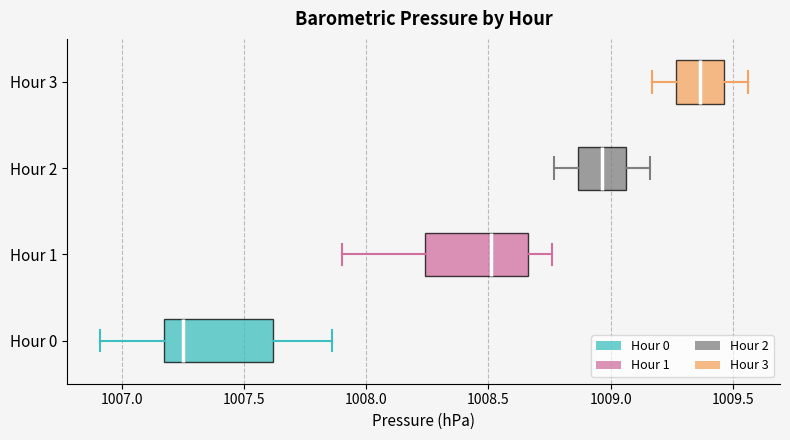

Which box's median line is the furthest to the right?

Hour 3